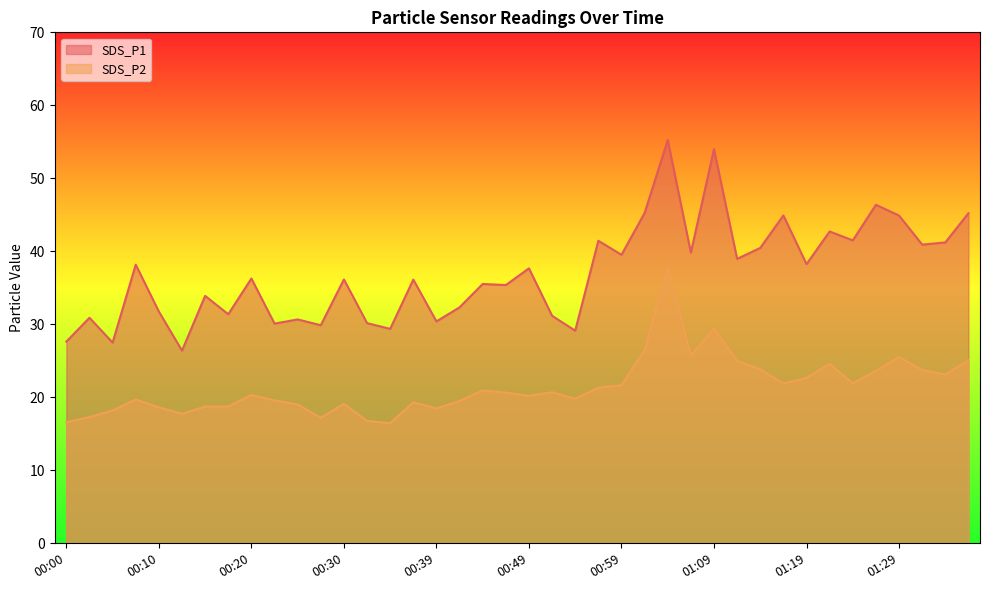

The SDS_P2 series shows 11.9 at 01:06. True or false?

False